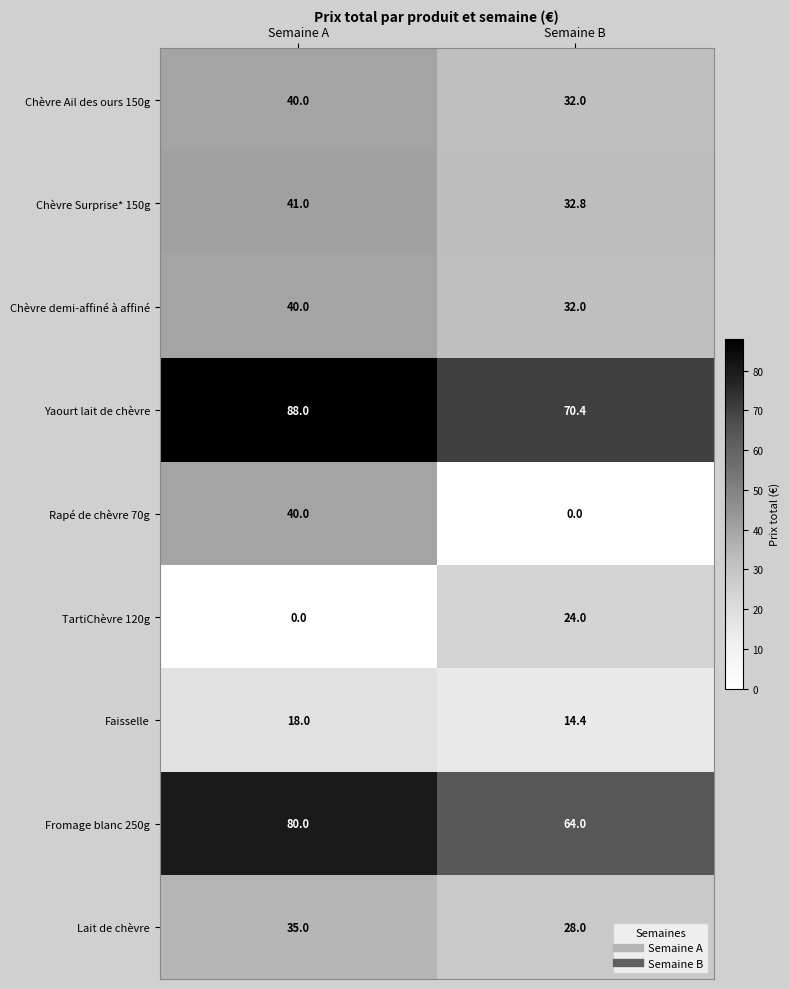

At which category is the sum across all series the highest?

Semaine A